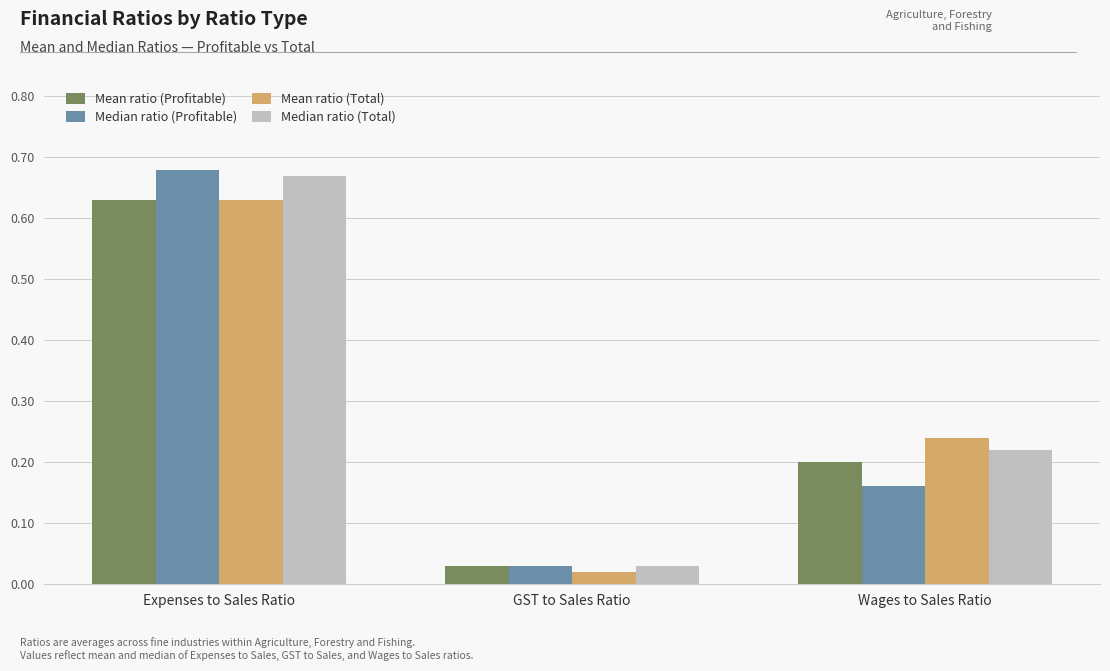

At how many categories does at least one series exceed 0?

3